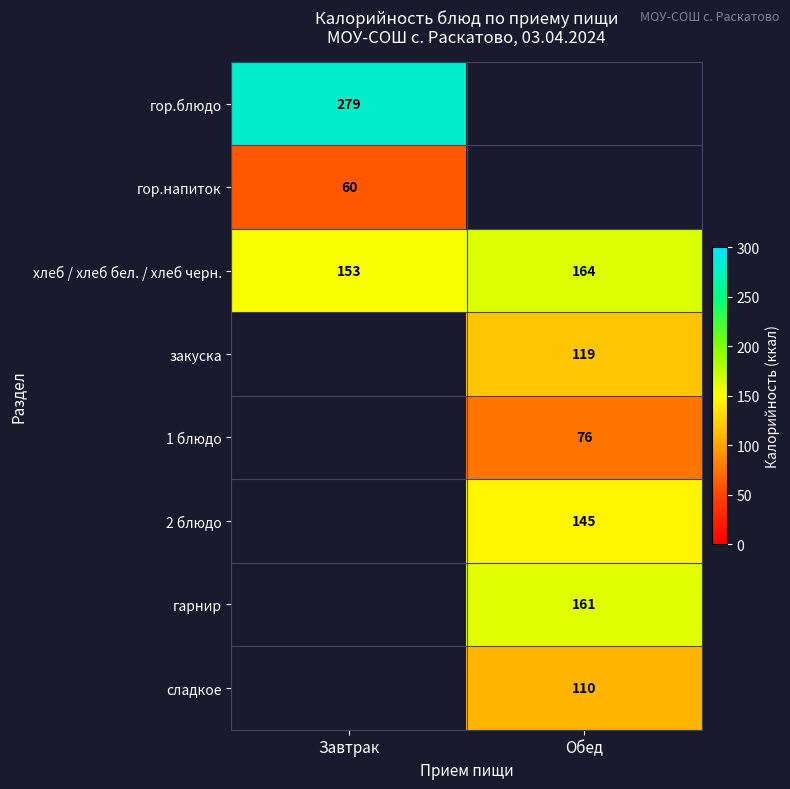

Count the number of categories in the chart.

2